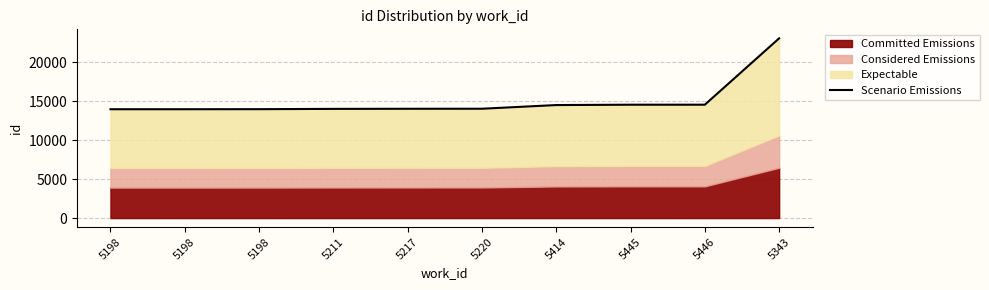

List the labels in order of value, smallest first.

5198, 5198, 5198, 5211, 5217, 5220, 5414, 5445, 5446, 5343